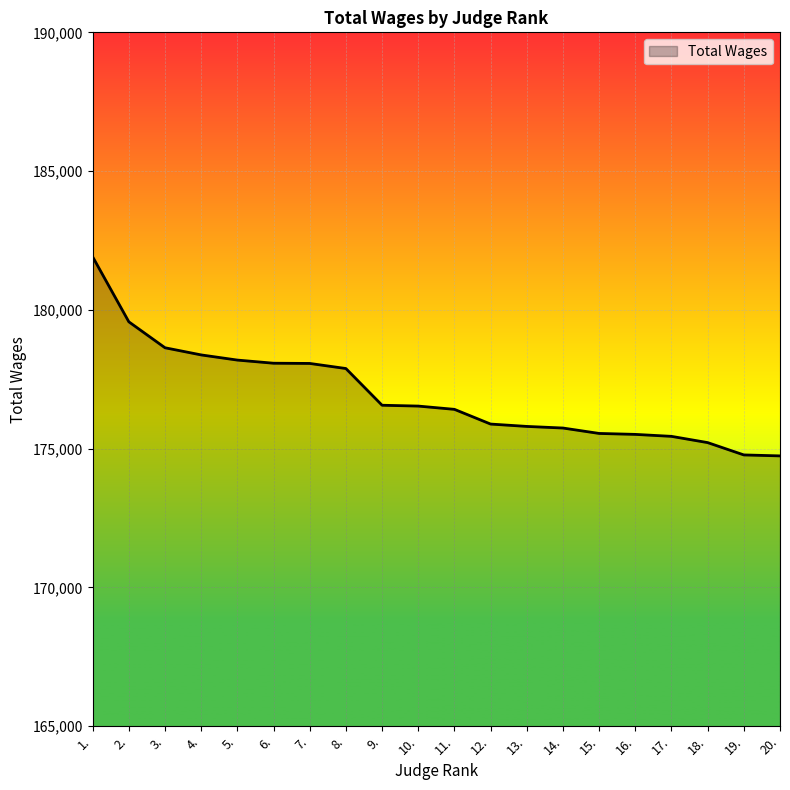

Which category has the highest value across all series?

1.